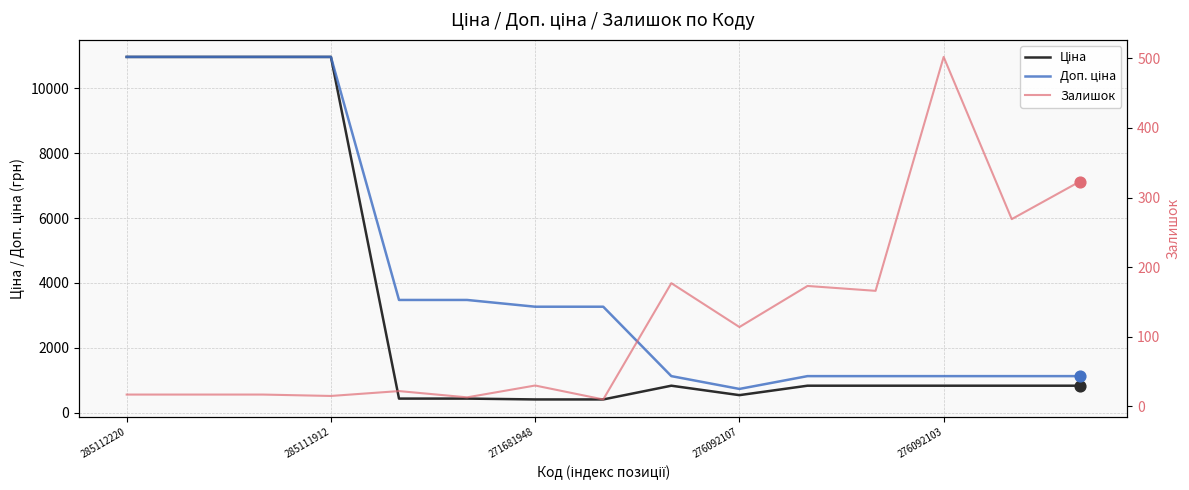

Which series has the widest spread of Y values?

Ціна